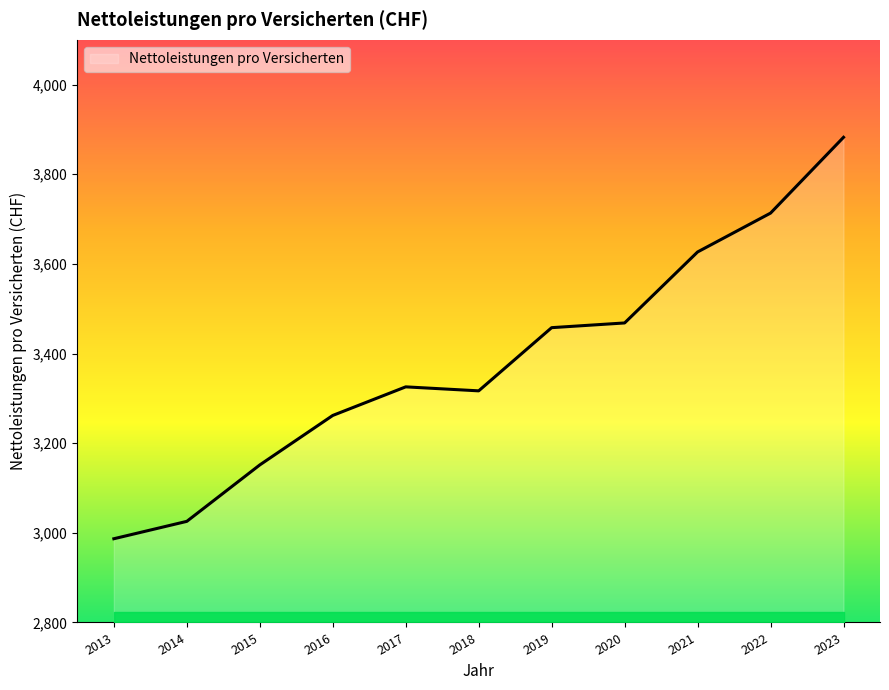

Reading right to left, list all the values displayed in this chart.

3882.5	3713.4	3626.7	3468.3	3457.8	3316.8	3325.7	3261.9	3151.5	3025.6	2986.8